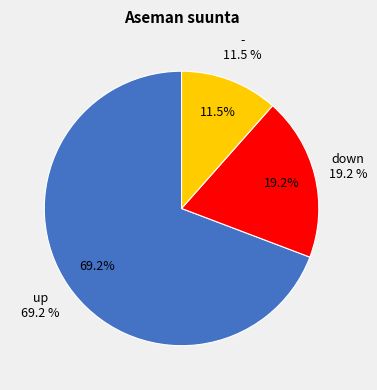

The up slice represents 69% of the pie. True or false?

True